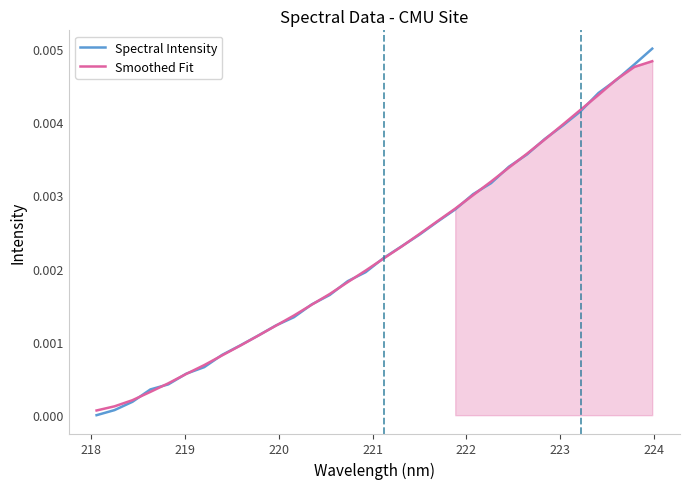

True or false: Spectral Intensity and Smoothed Fit cross at least once.

True